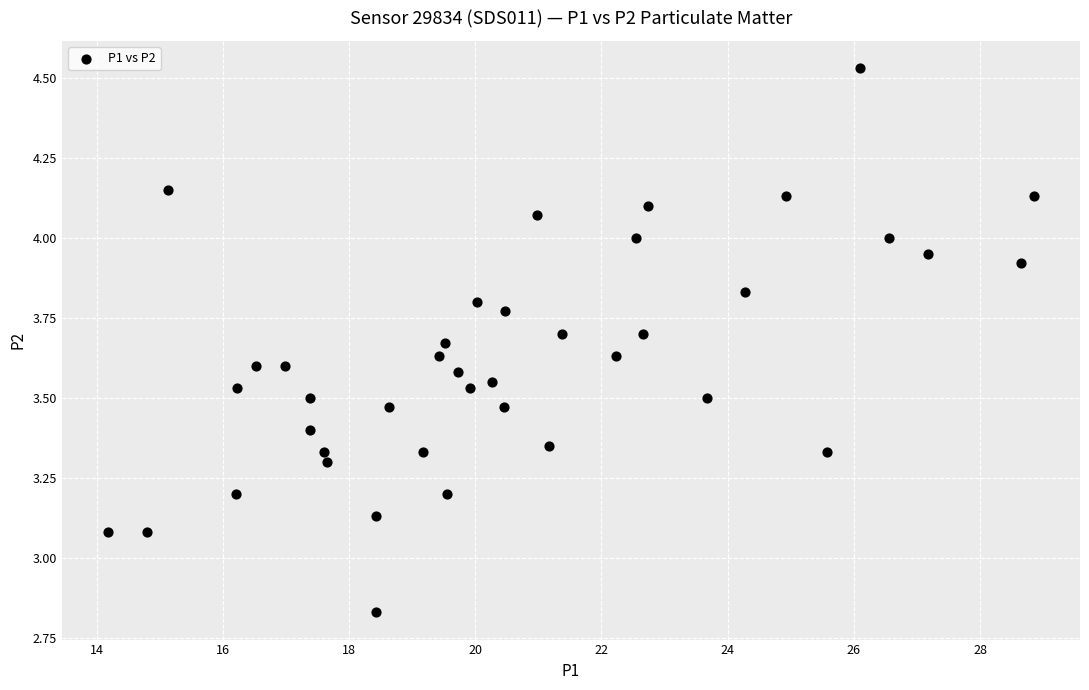

What is the range of Y values (max minus min)?

1.7